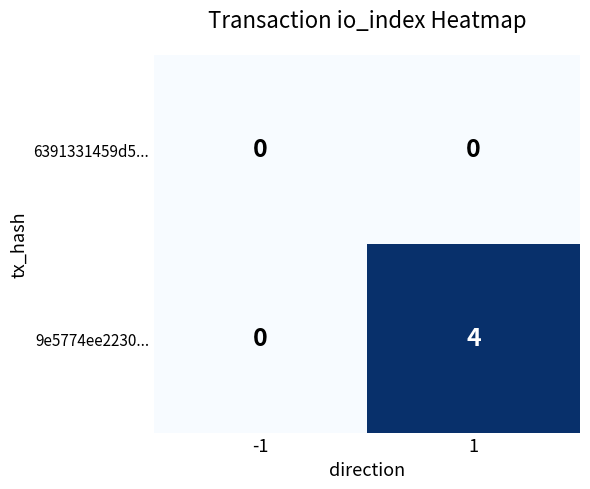

True or false: 9e5774ee2230... has a value of 4 at 1.

True